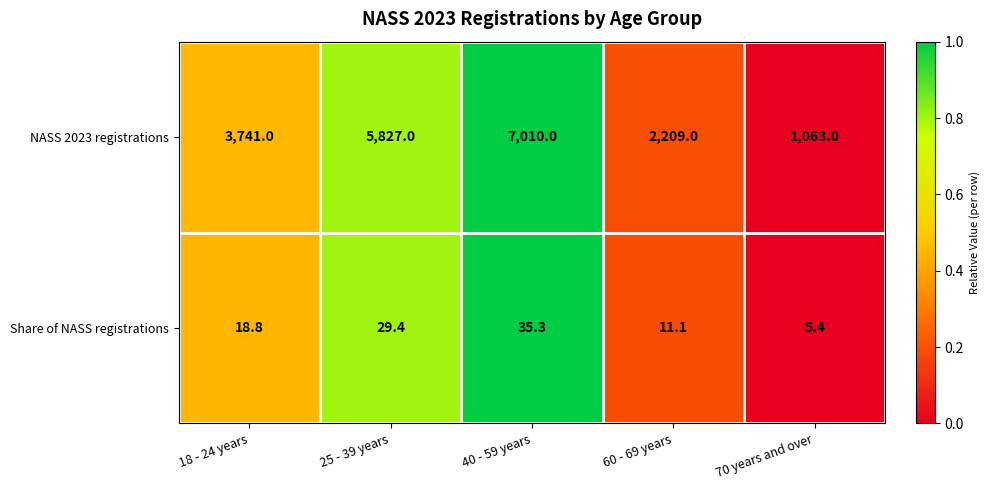

Is it true that NASS 2023 registrations equals 3741.0 at 18 - 24 years?

True